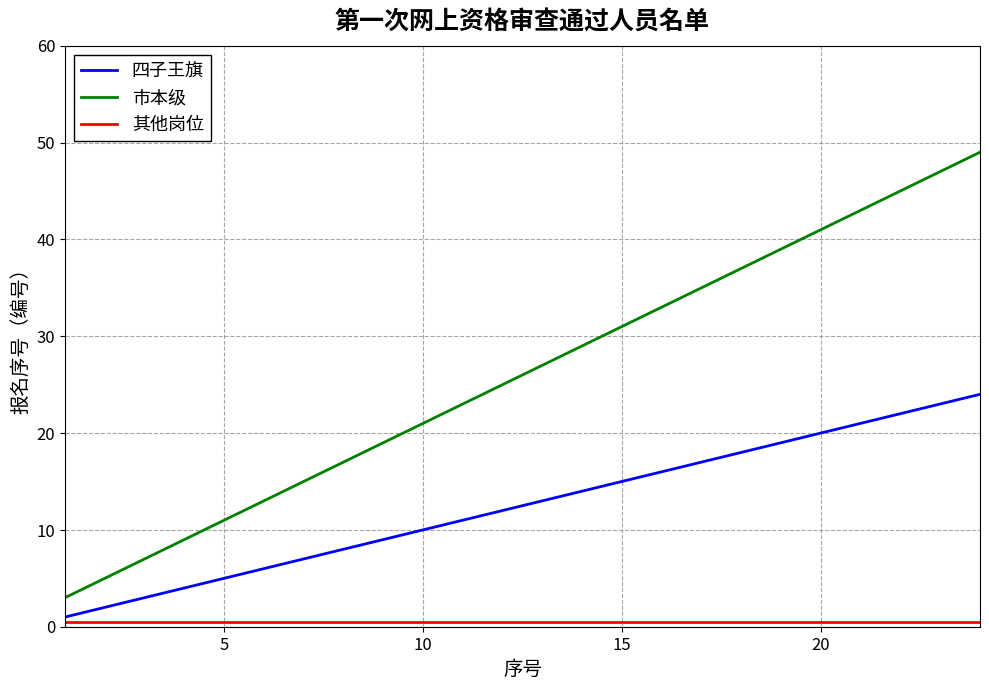

Which series has the widest spread of values?

市本级